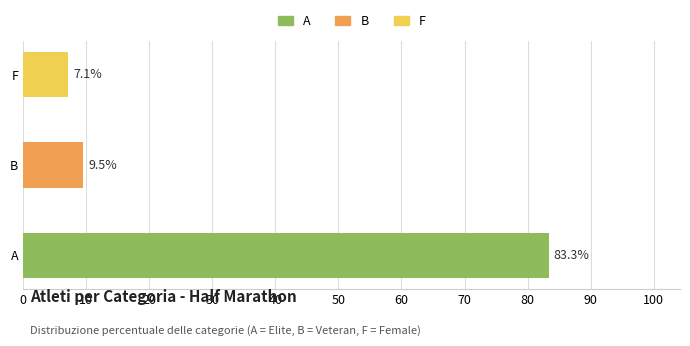

Rank the categories by value from highest to lowest.

A, B, F